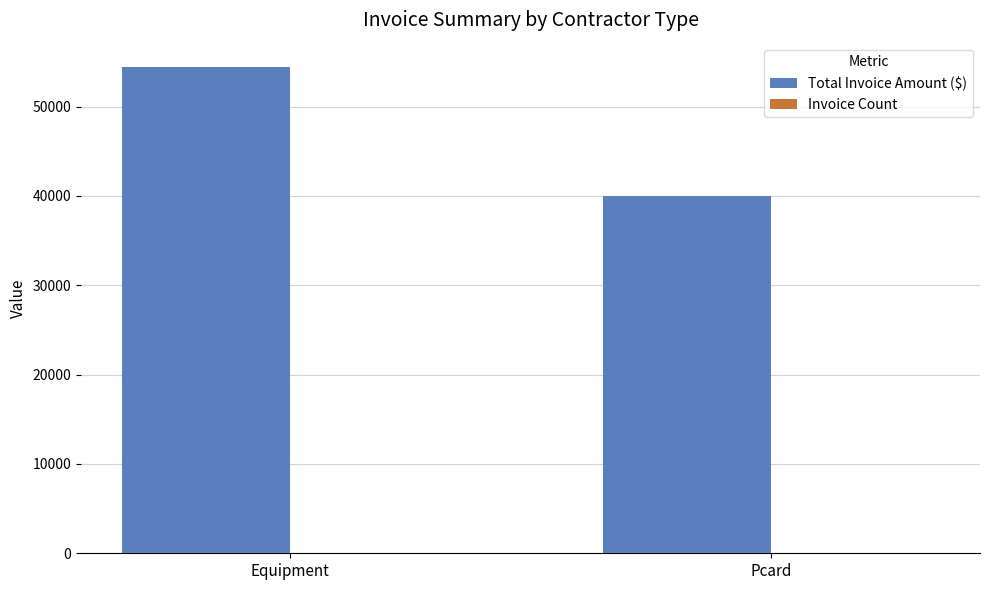

At which label is Total Invoice Amount ($) closest to 47206?

Pcard